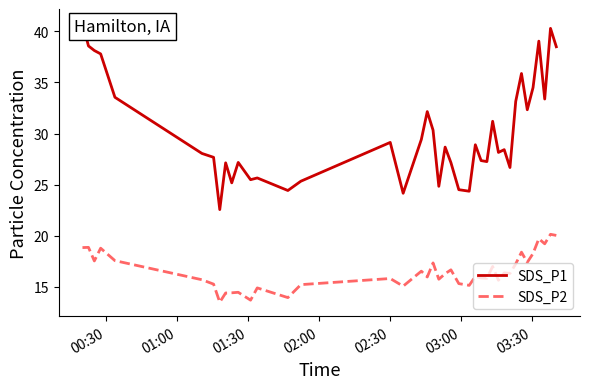

At how many categories does at least one series exceed 16?

40